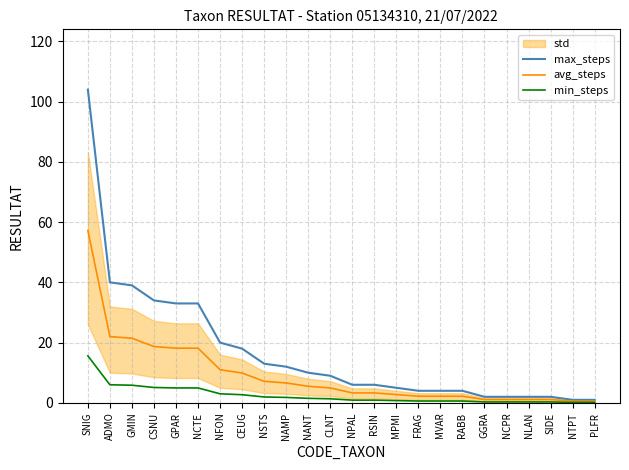

What is the total value across all series at NPAL?

10.2